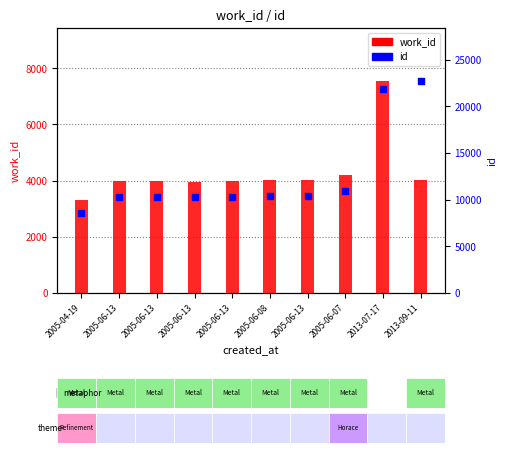

Which series has the largest total across all categories?

id